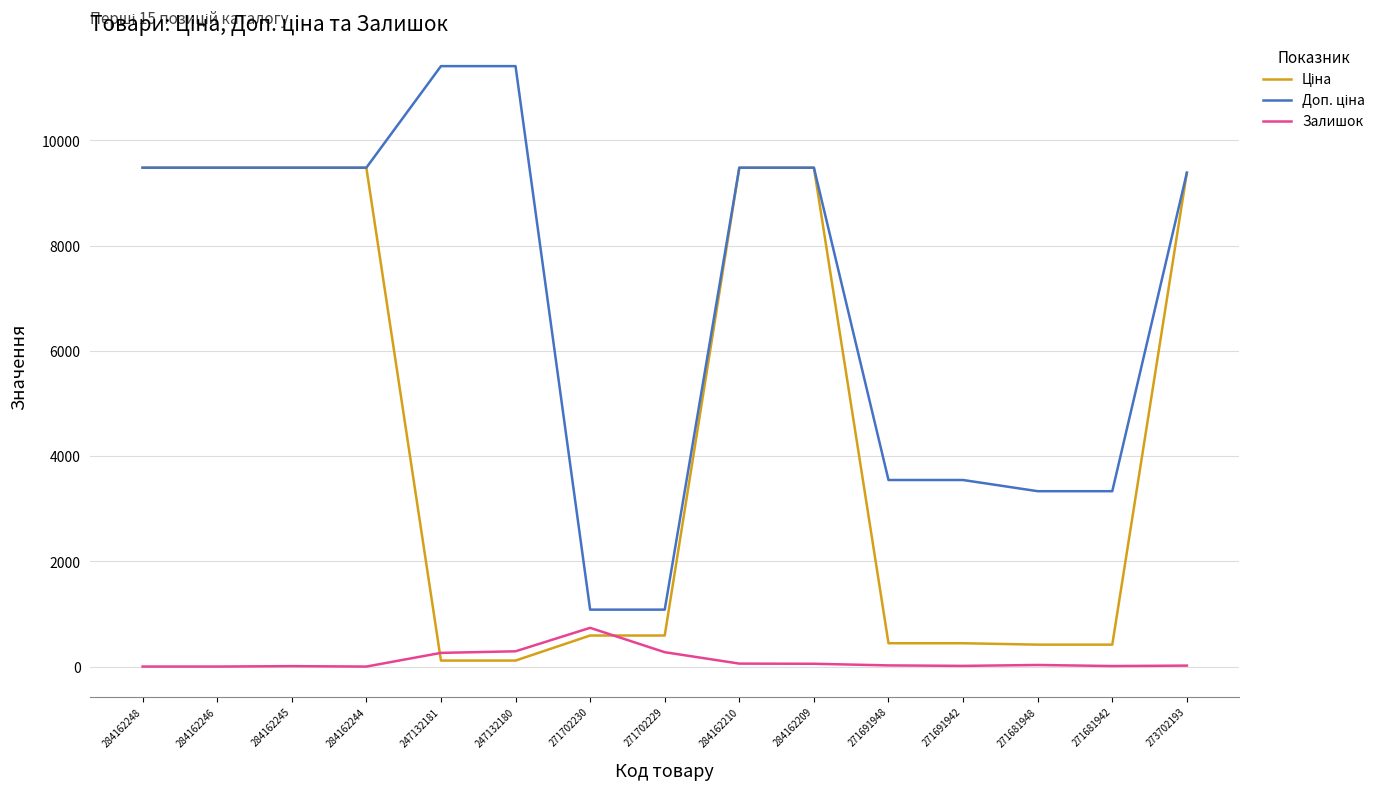

At how many categories does at least one series exceed 7743?

9